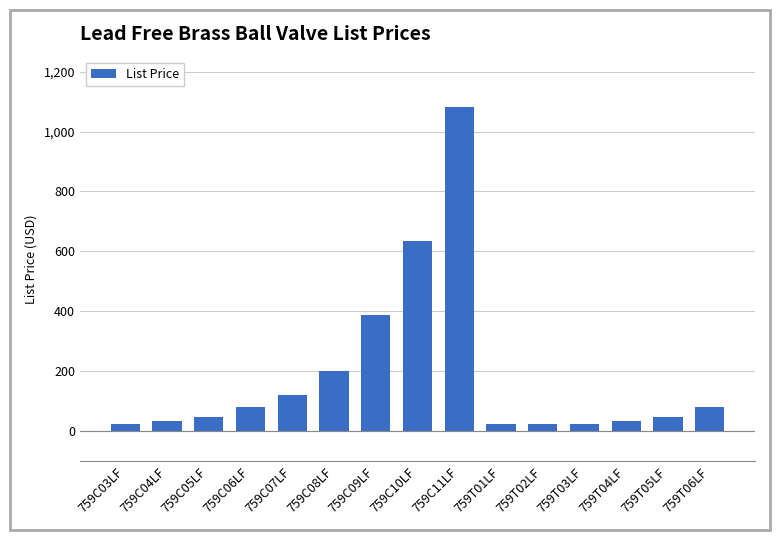

What is the difference between the second highest and minimum values?

611.6